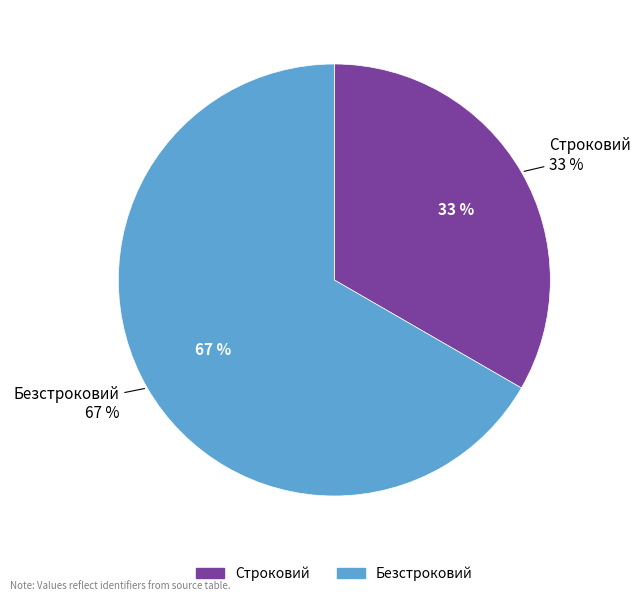

What is the ratio of the value at Строковий to the value at Безстроковий?

0.5